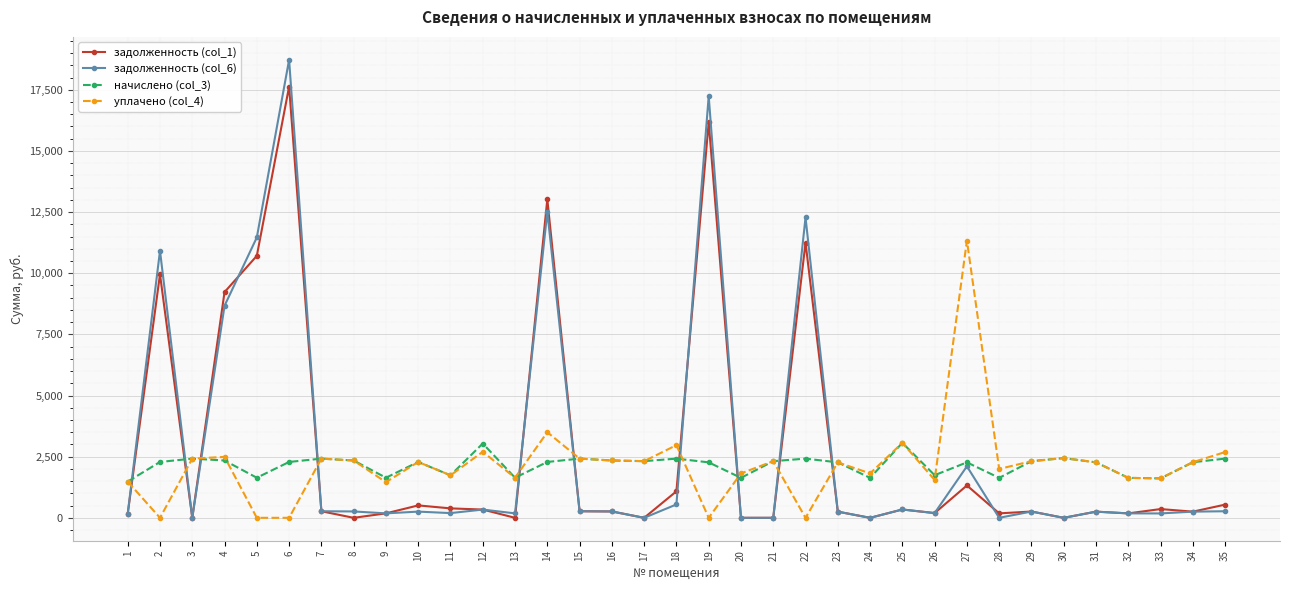

At which category is the sum across all series the highest?

6